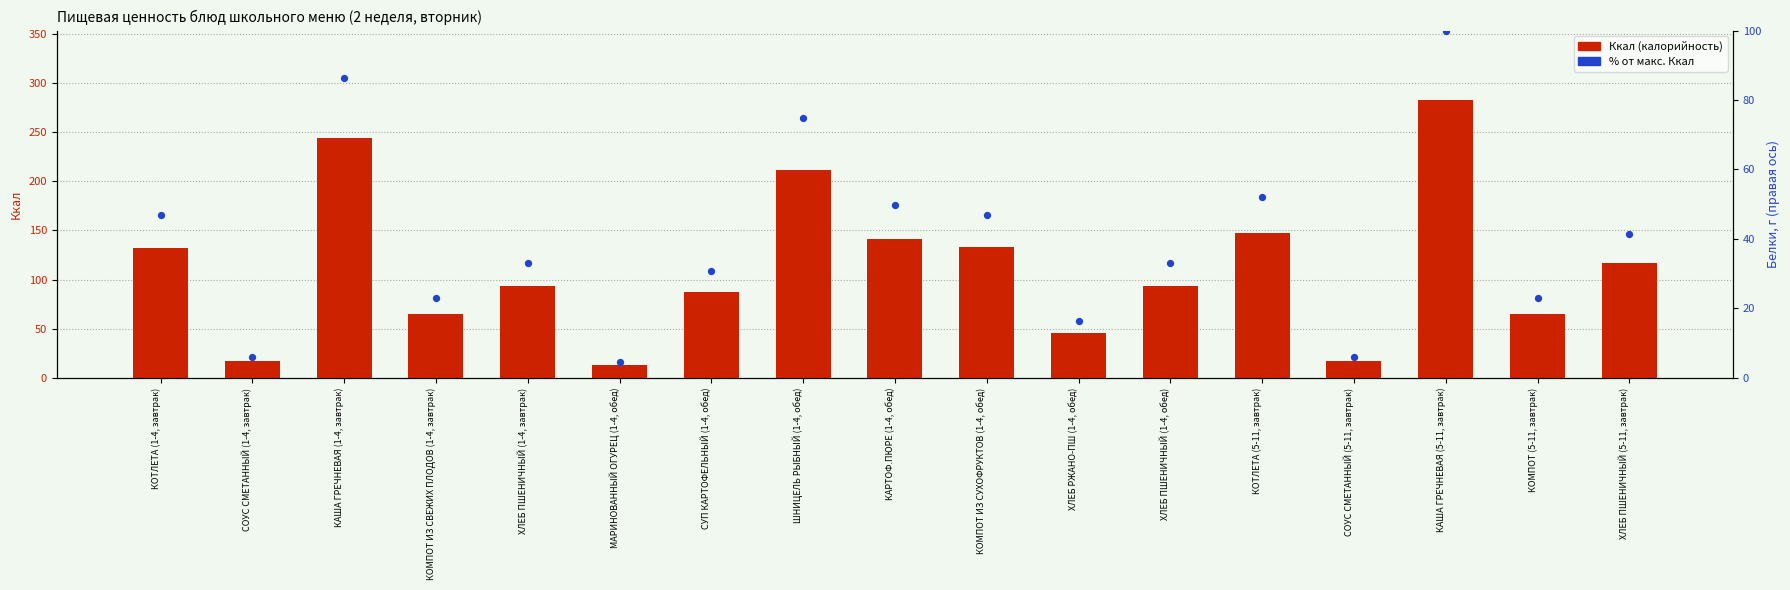

Is the value of % от макс. Ккал at КАРТОФ.ПЮРЕ (1-4, обед) greater than the value of Ккал (калорийность) at ХЛЕБ РЖАНО-ПШ (1-4, обед)?

Yes